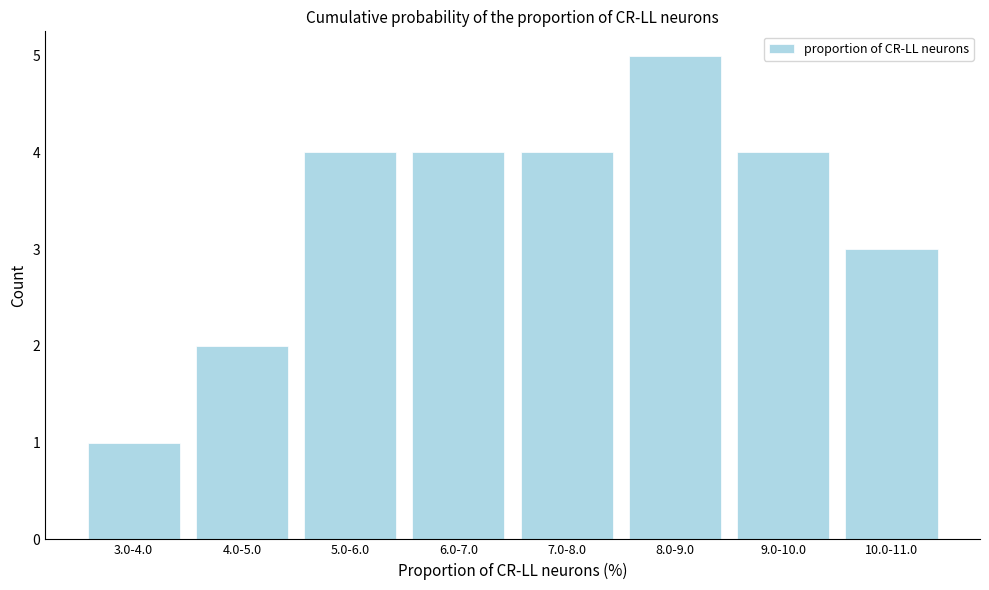

Reading right to left, list all the values displayed in this chart.

10.0-11.0=3	9.0-10.0=4	8.0-9.0=5	7.0-8.0=4	6.0-7.0=4	5.0-6.0=4	4.0-5.0=2	3.0-4.0=1